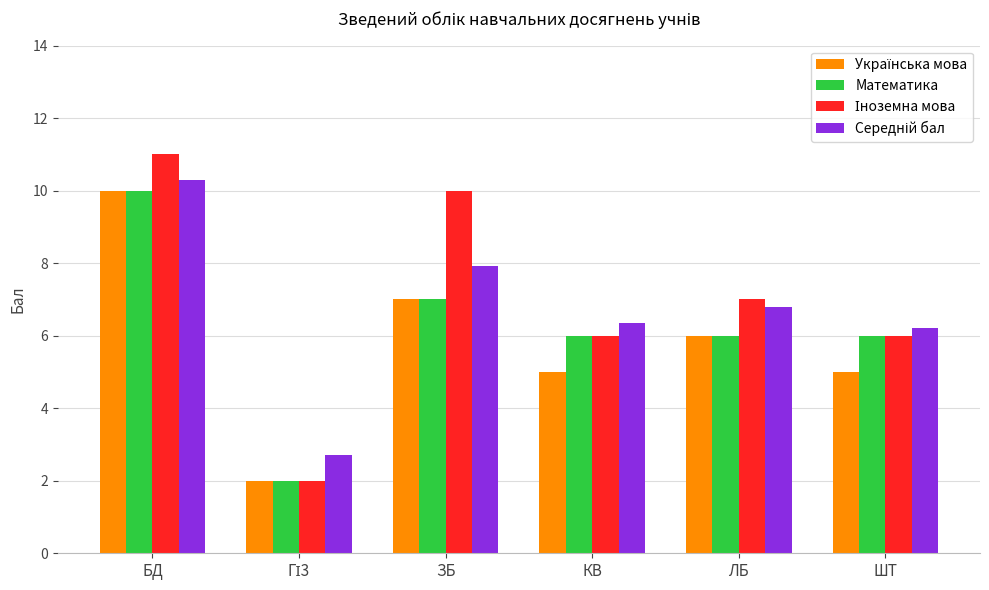

At which category is the sum across all series the highest?

БД